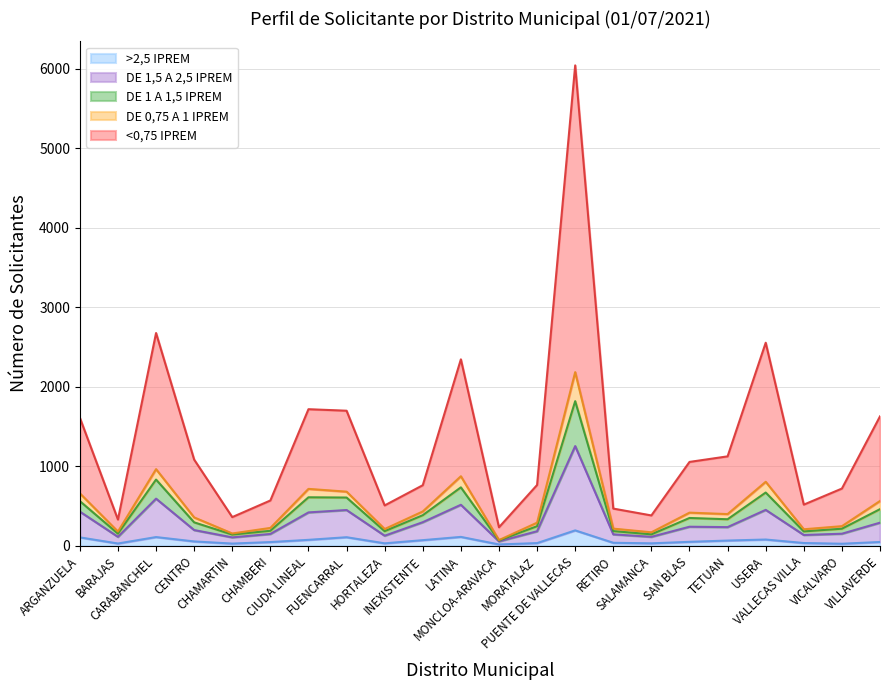

List the series in order of their peak value, lowest first.

>2,5 IPREM, DE 1,5 A 2,5 IPREM, DE 1 A 1,5 IPREM, DE 0,75 A 1 IPREM, <0,75 IPREM